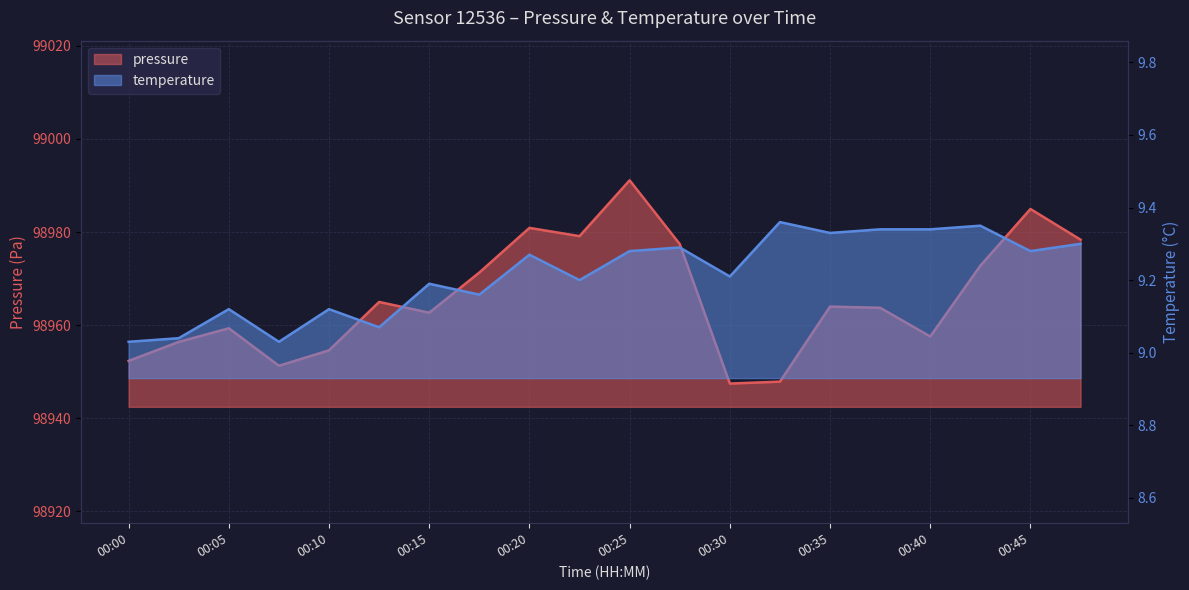

Which series has the widest spread of values?

pressure